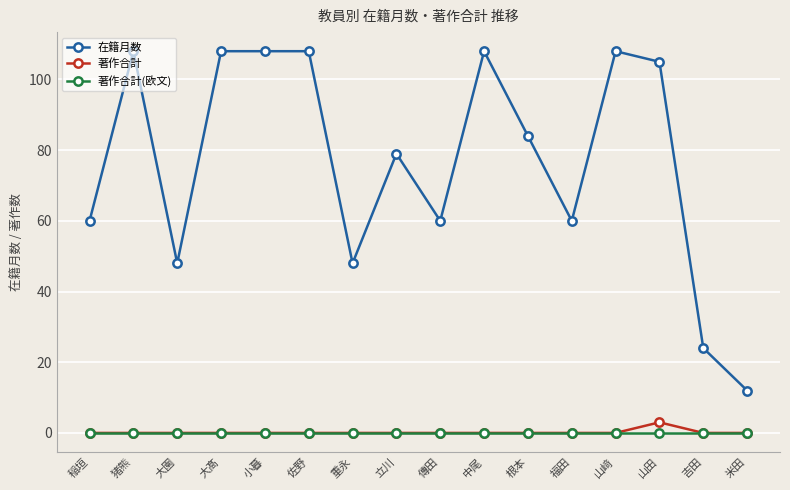

True or false: 著作合計 has a value of 3 at 山田.

True